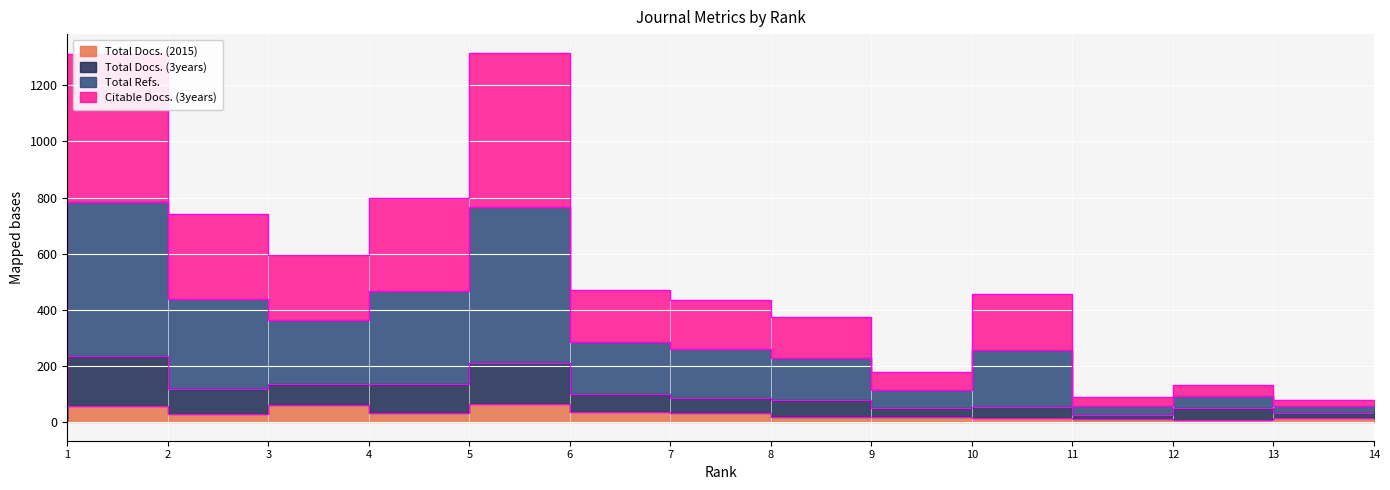

At how many categories does at least one series exceed 1183?

2